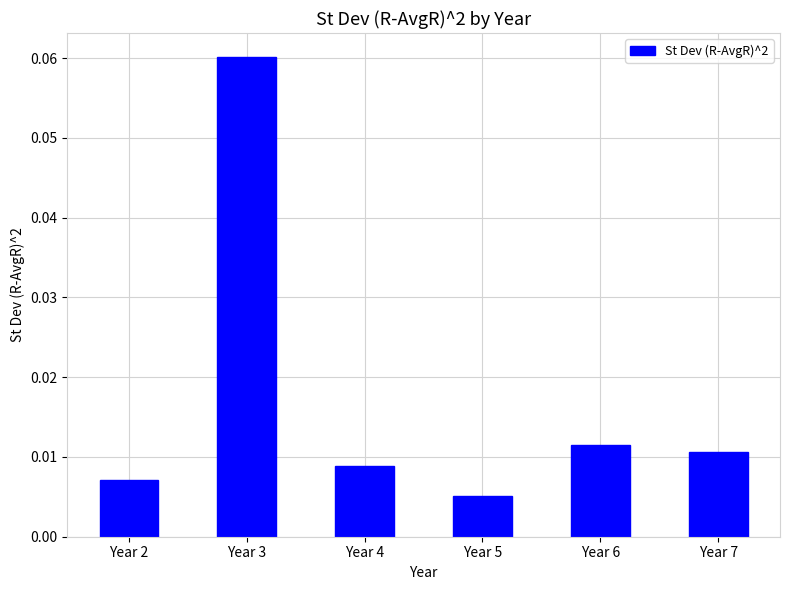

Are the bars grouped side by side (vs. stacked)?

No